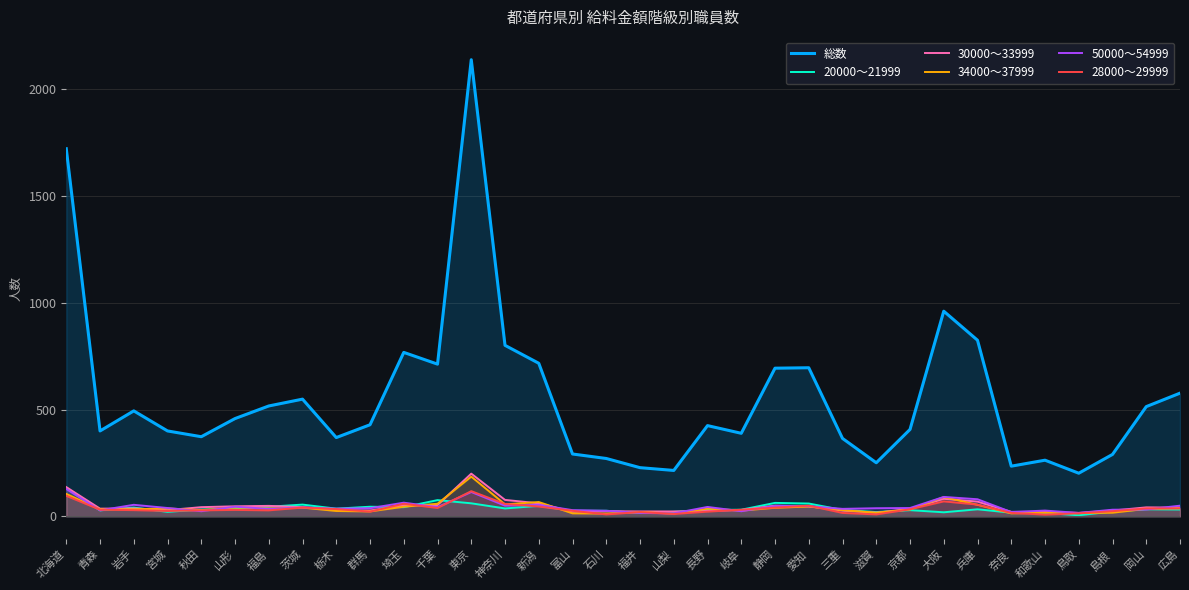

Is the value of 20000～21999 at 兵庫 greater than the value of 50000～54999 at 鳥取?

Yes